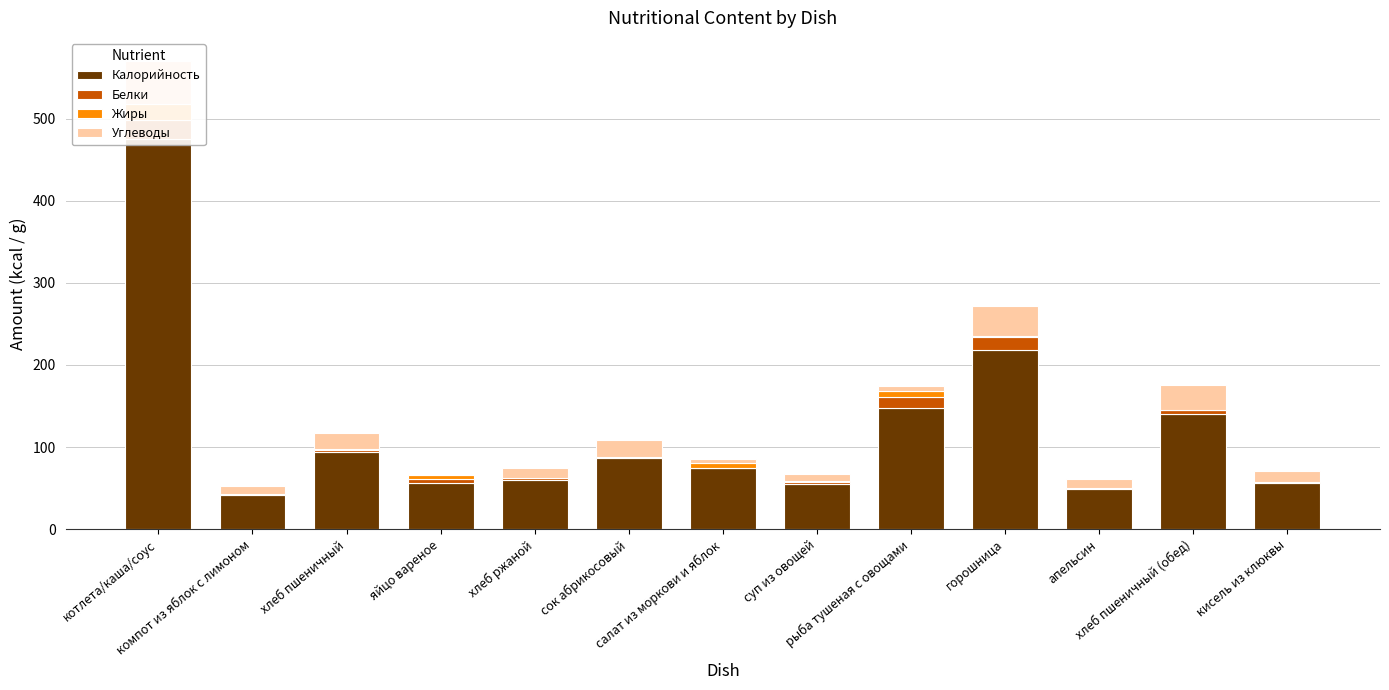

Between компот из яблок с лимоном and сок абрикосовый, which is larger?

сок абрикосовый